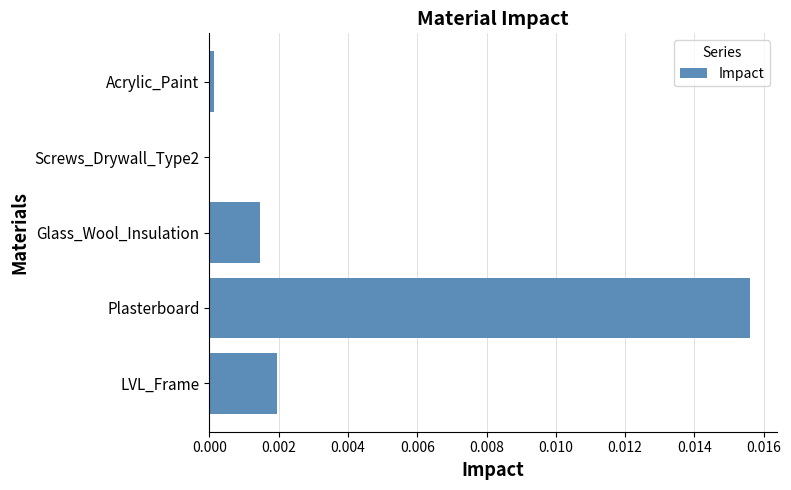

At which label is the value closest to 0?

Screws_Drywall_Type2